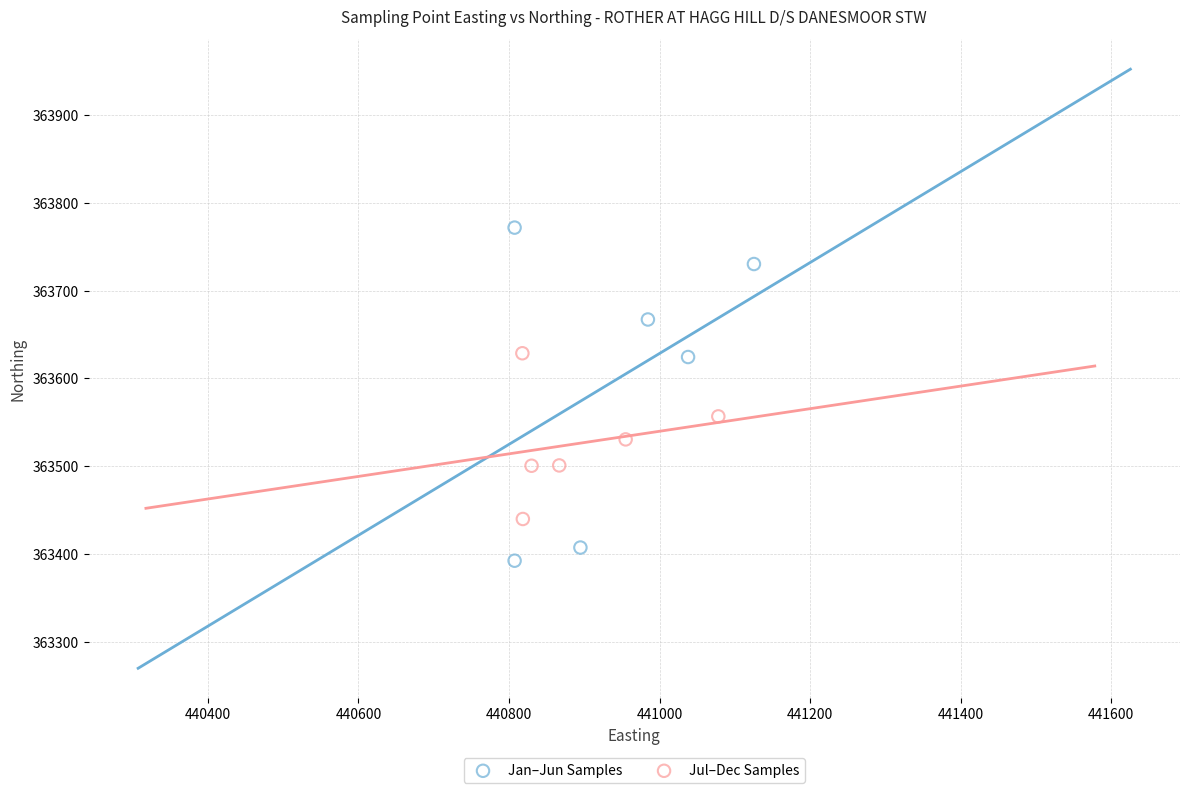

What are all the series names shown in the legend?

Jan–Jun Samples, Jul–Dec Samples